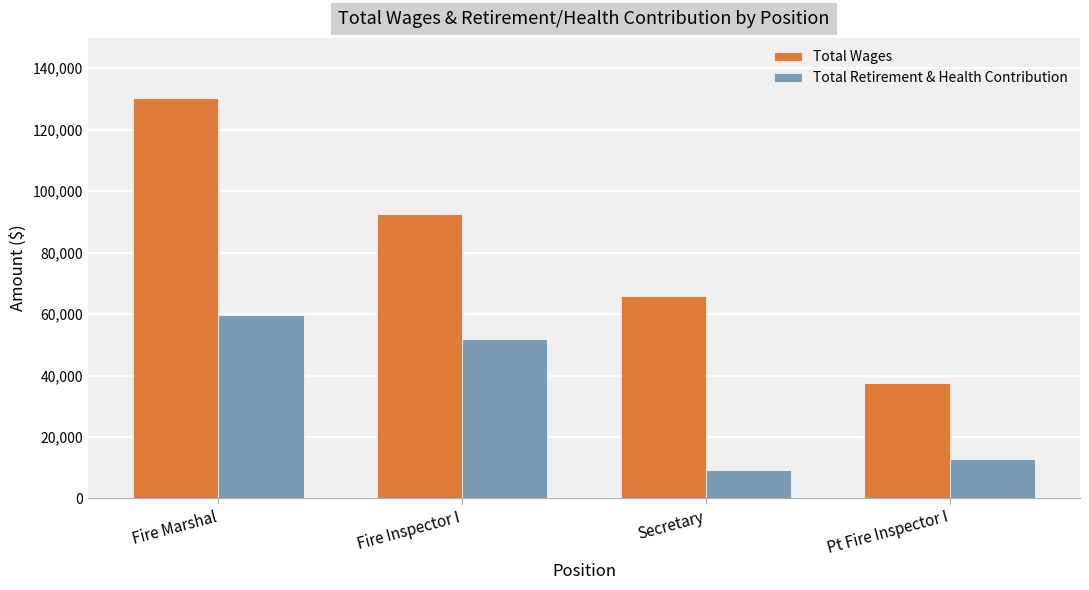

At which label does Total Wages first exceed 92700?

Fire Marshal